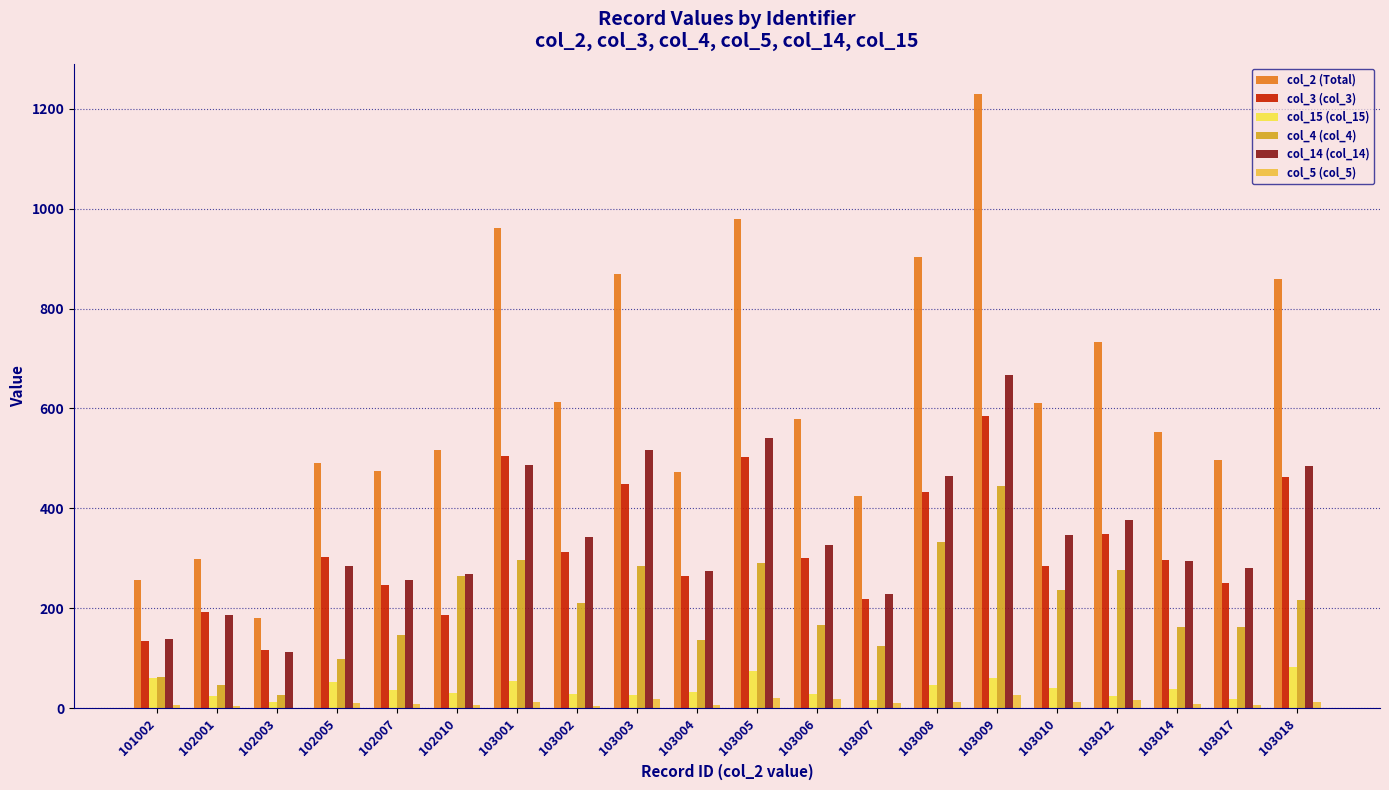

What is the highest value of the col_2 (Total) series?

1229